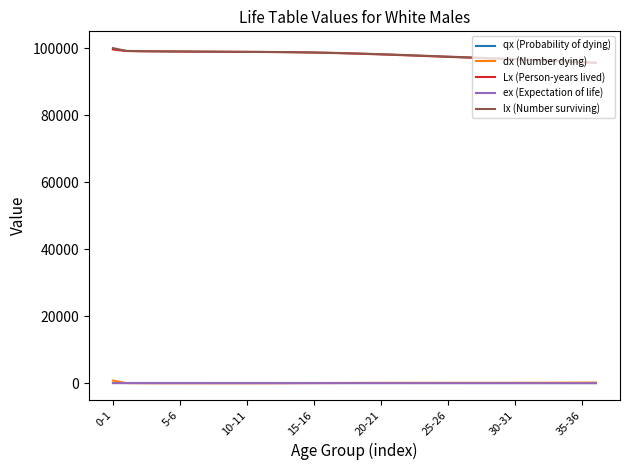

What are all the series names shown in the legend?

qx (Probability of dying), dx (Number dying), Lx (Person-years lived), ex (Expectation of life), lx (Number surviving)